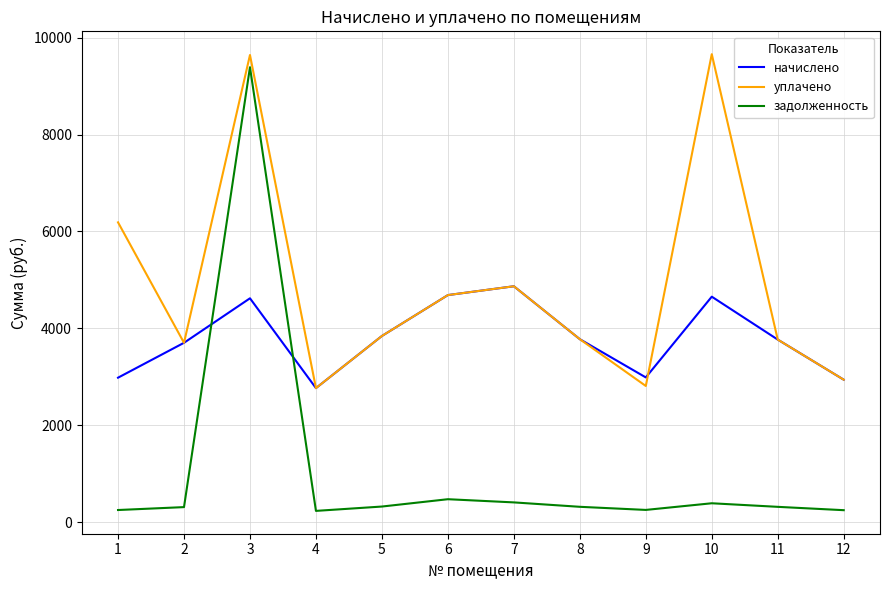

Between 1 and 9, which series saw the biggest shift?

уплачено